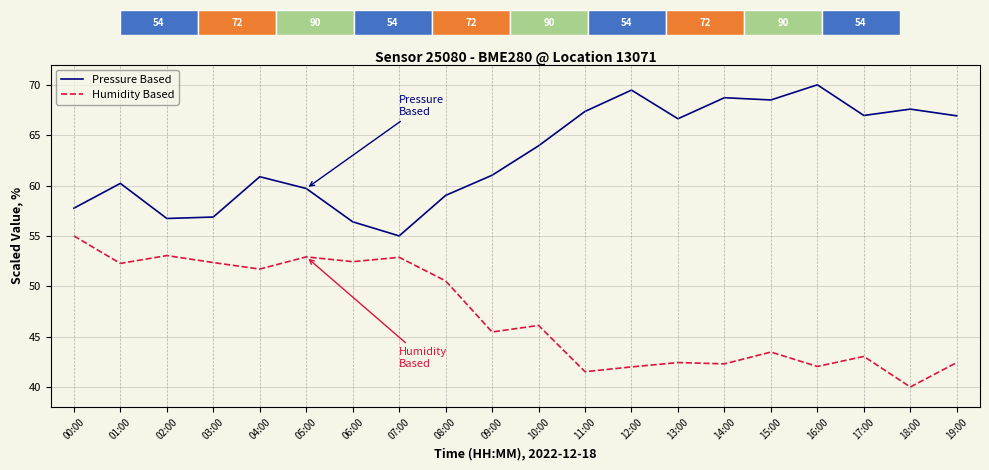

At which category does the chart reach its minimum across all series?

18:00